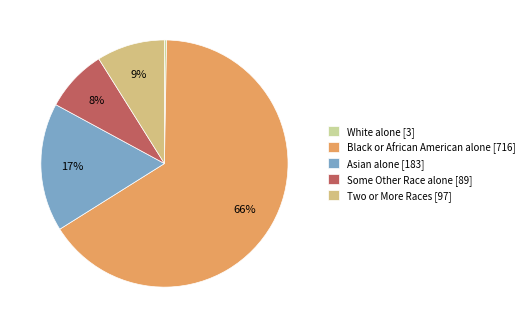

What percentage is the Asian alone [183] slice, to the nearest percent?

17%